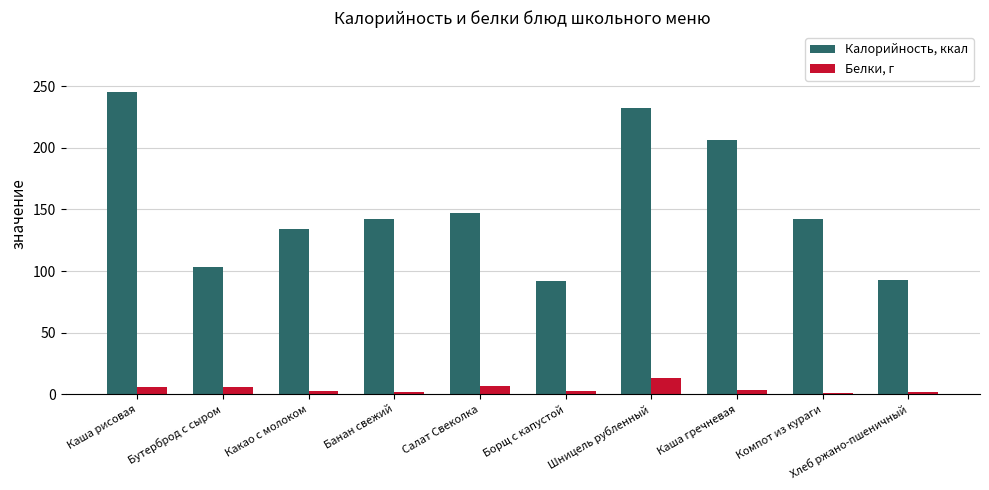

Count the number of data series in this chart.

2